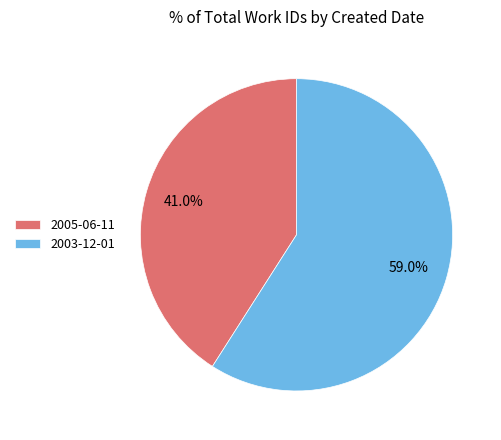

Approximately how many times larger is the value at 2005-06-11 compared to 2003-12-01?

0.7